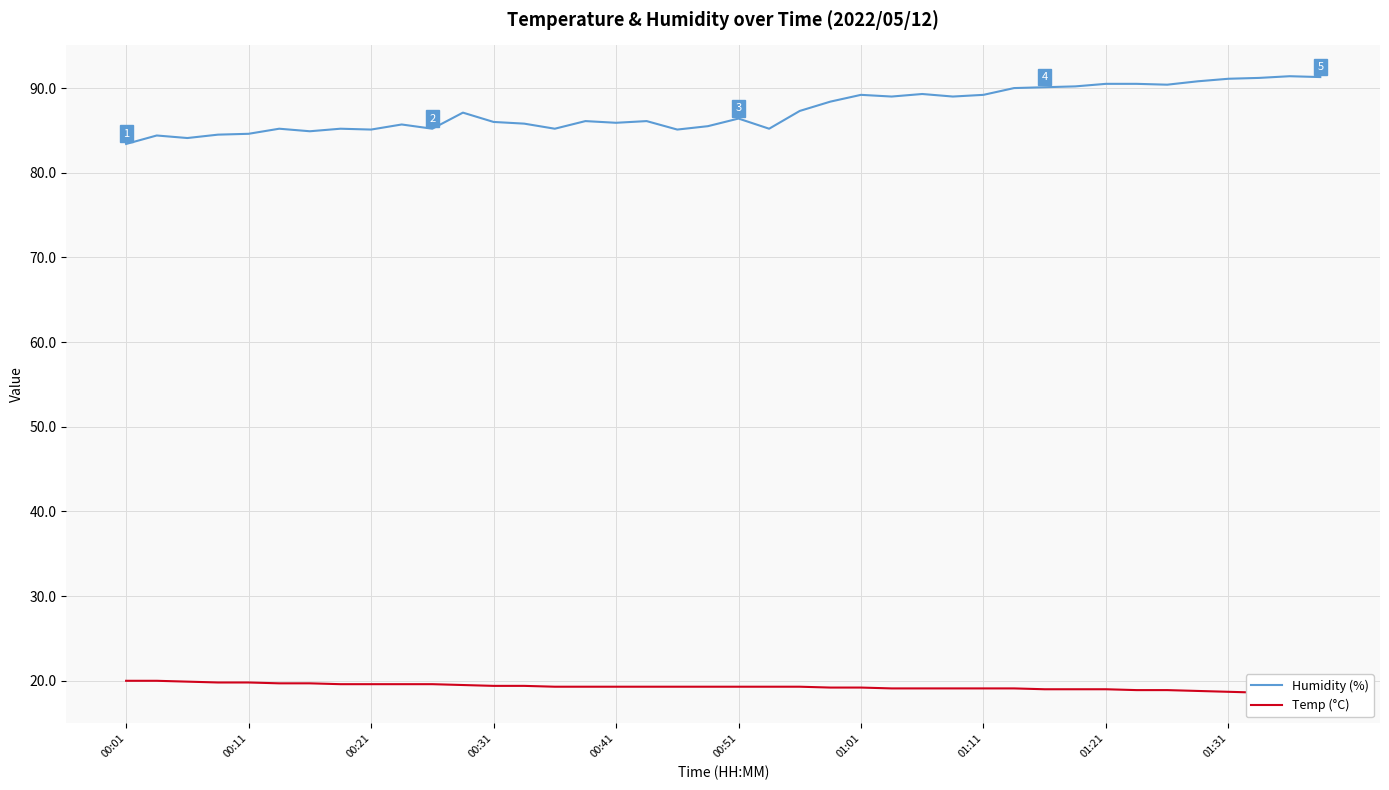

What are all the series names shown in the legend?

Humidity (%), Temp (°C)